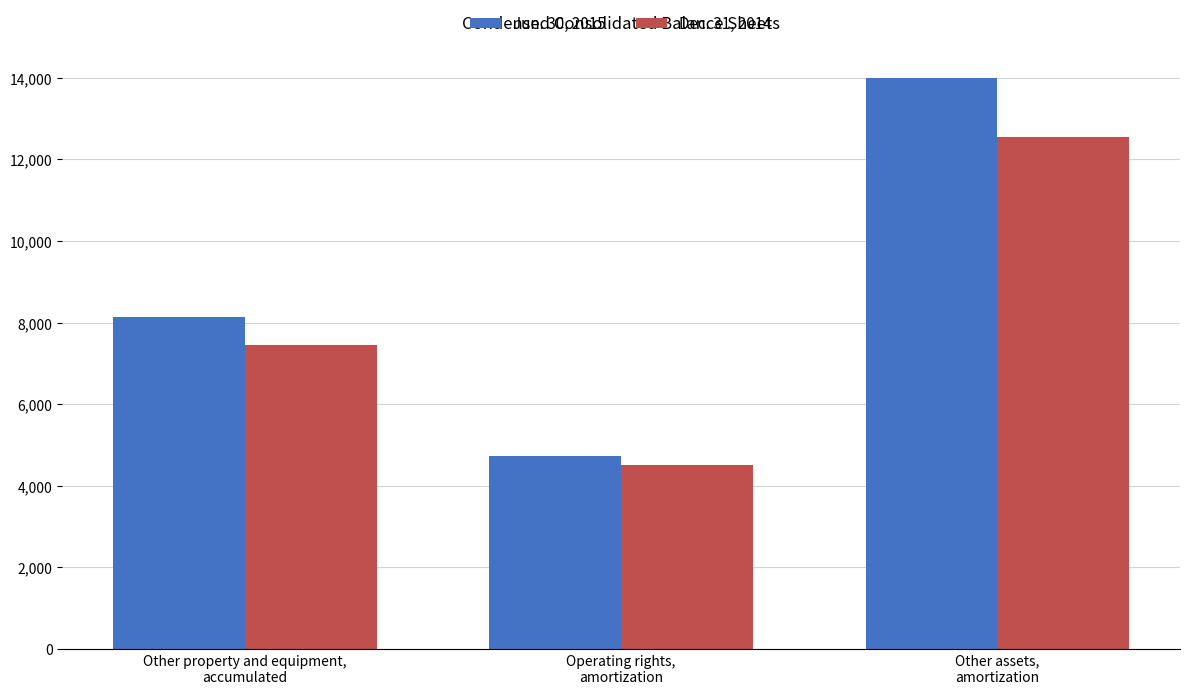

At which label is Jun. 30, 2015 closest to 9363?

Other property and equipment,
accumulated